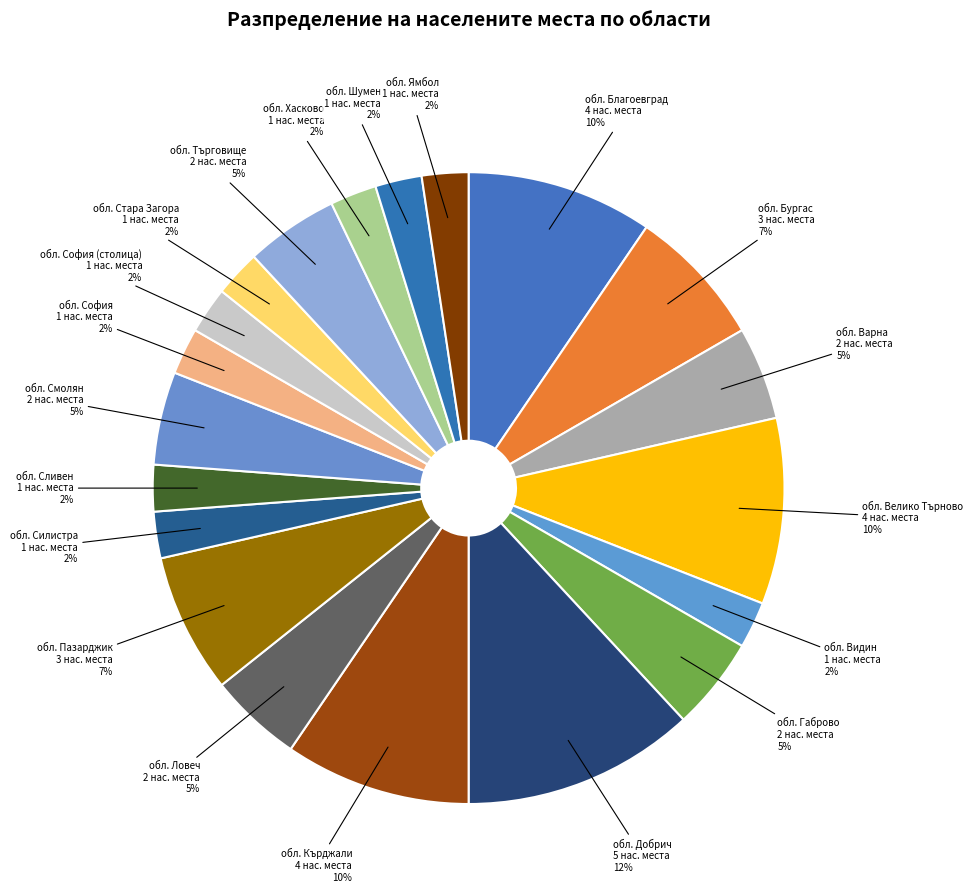

How many segments does this pie chart have?

20